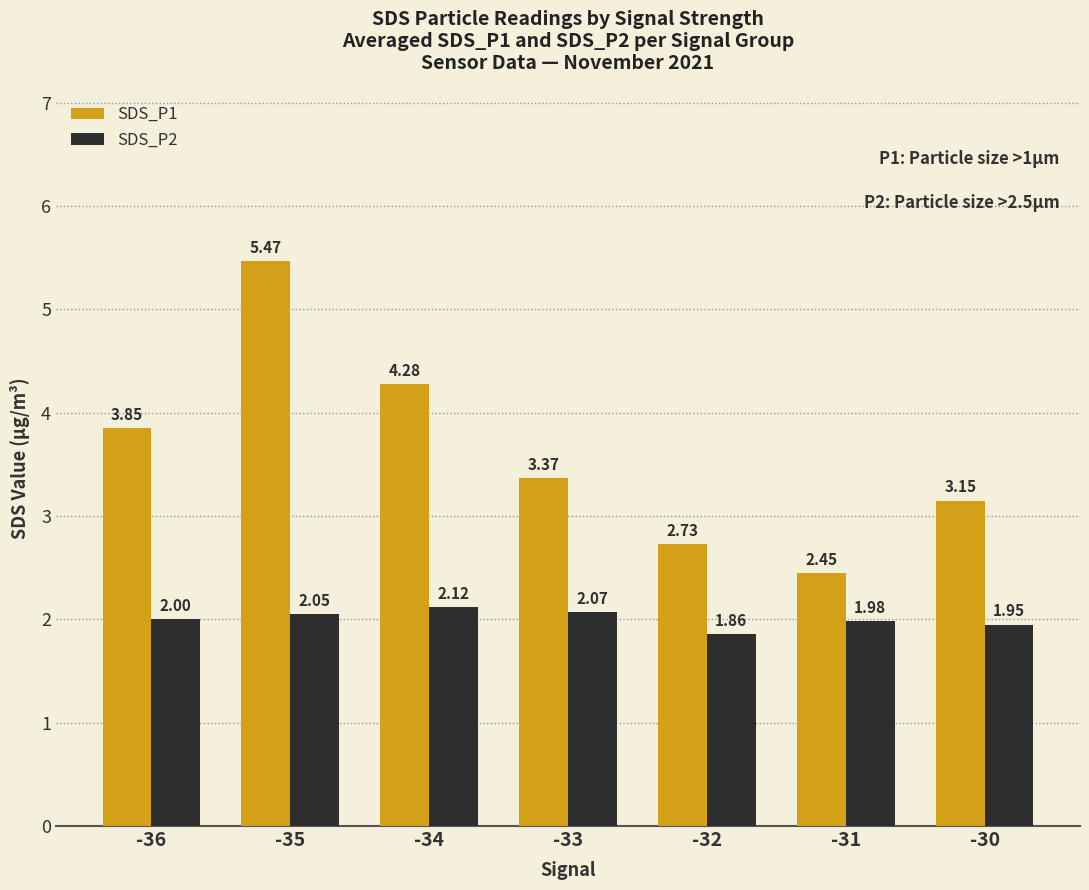

How many bars are there in each group?

2